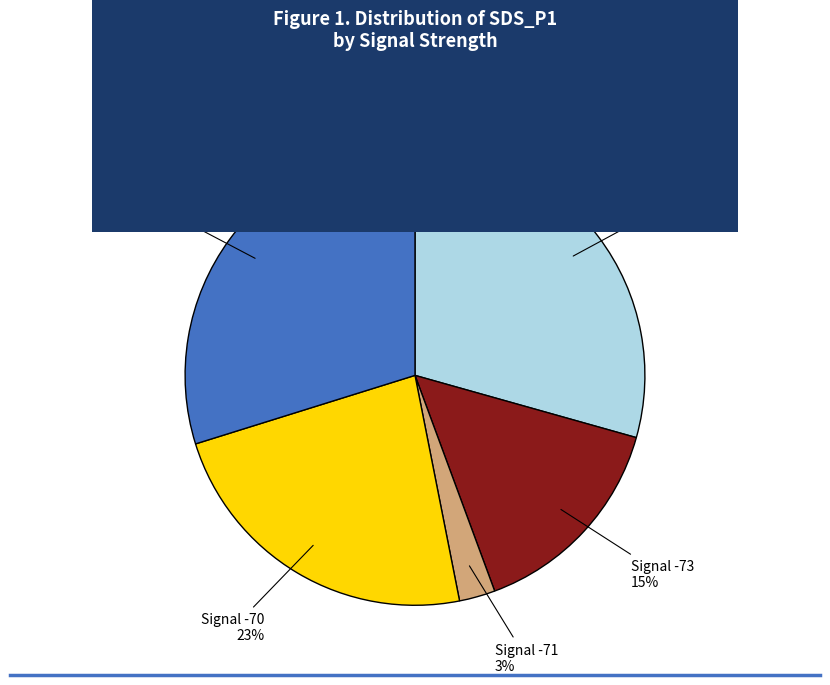

Count the number of slices in the pie.

5